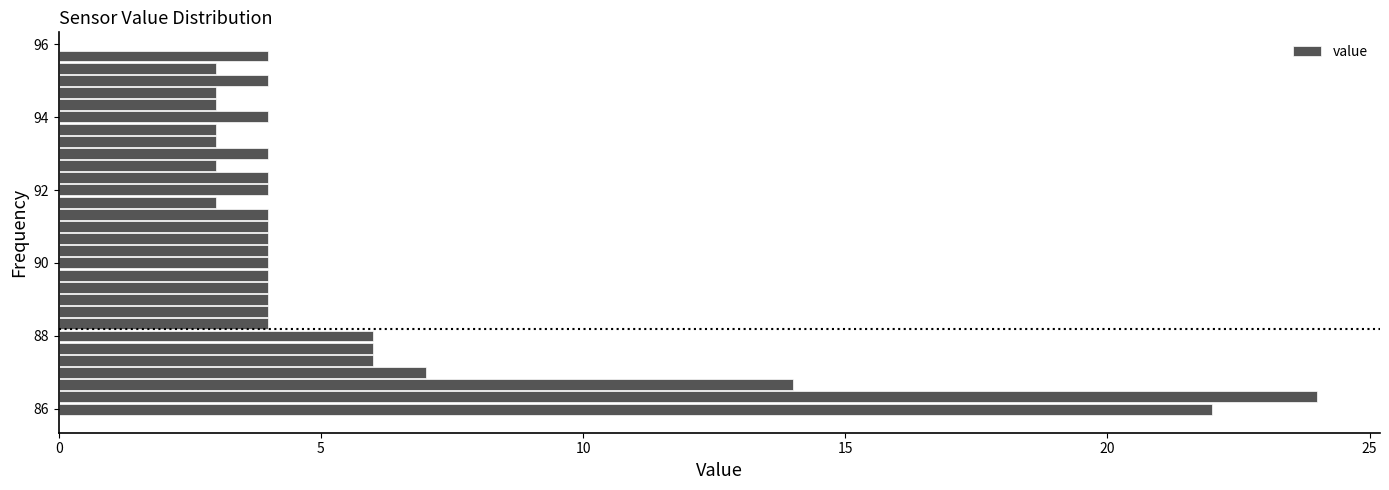

Read against the y-axis, roughly where is the centre of the longest bar?

86.4